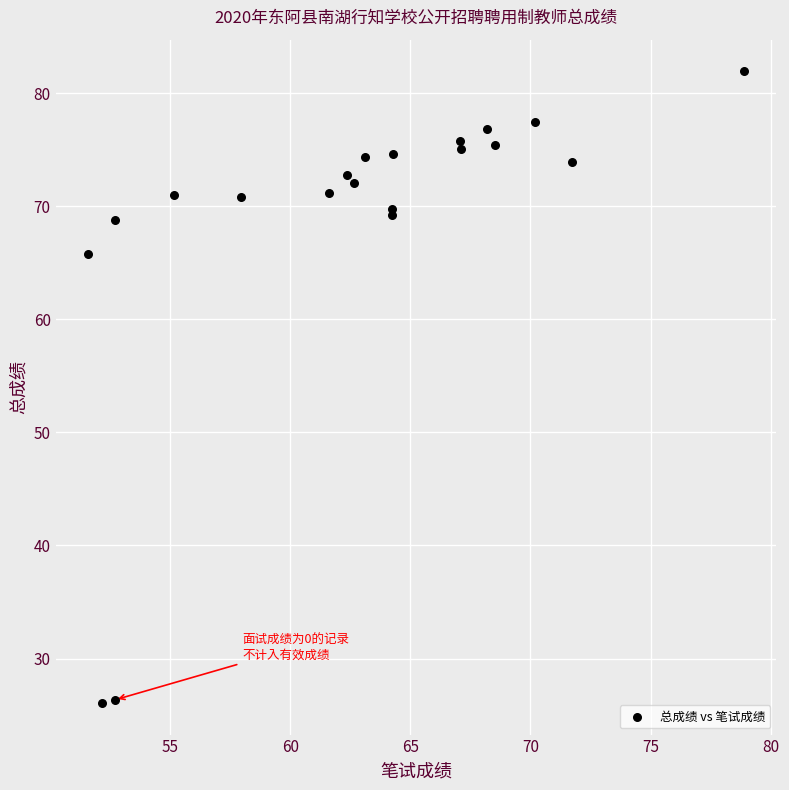

What Y value in the scatter plot is closest to 54?

65.7